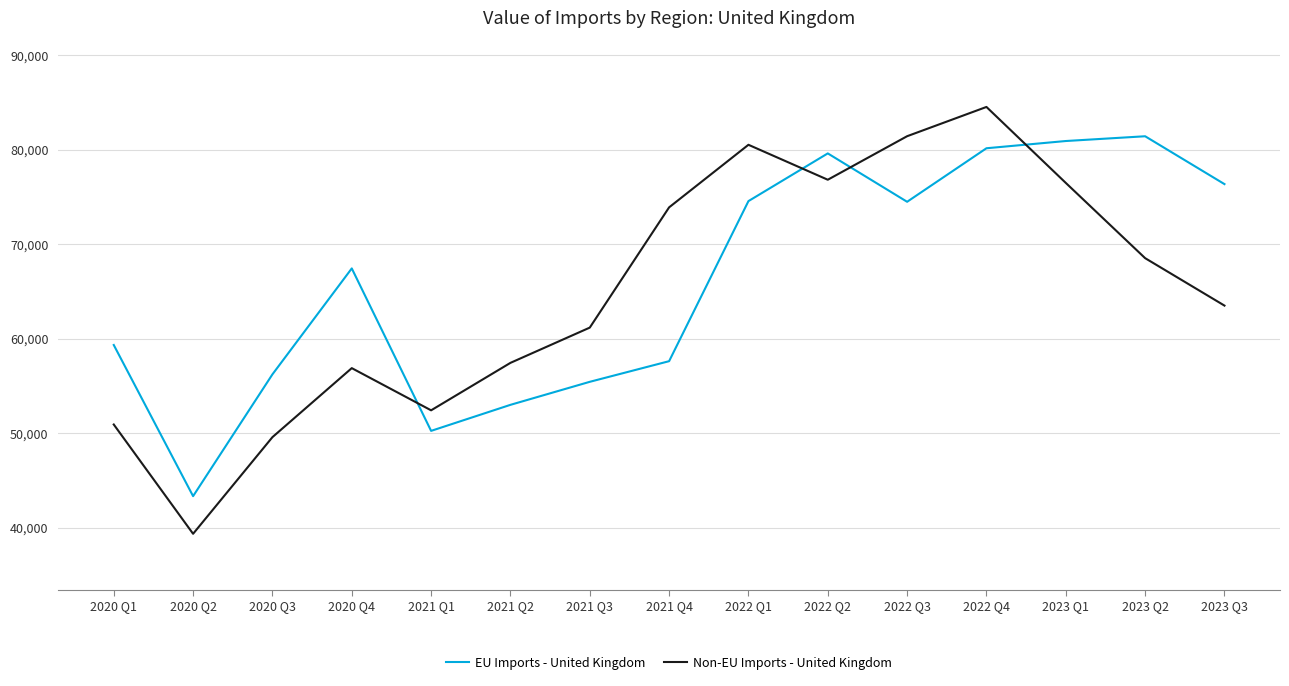

Is this an area chart (filled region under the line)?

No